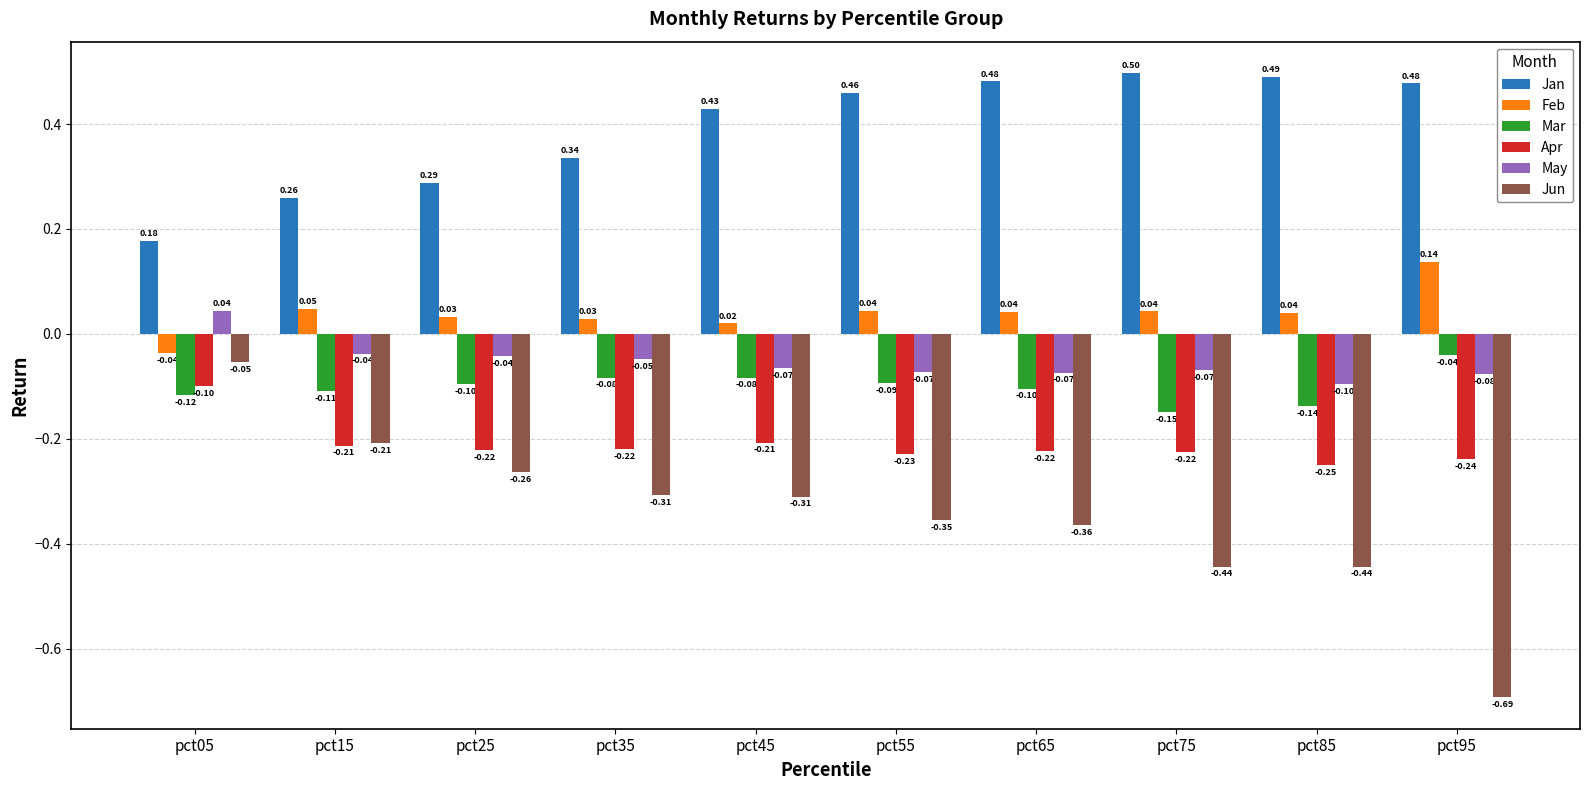

Which series changed the most between pct65 and pct85?

Jun